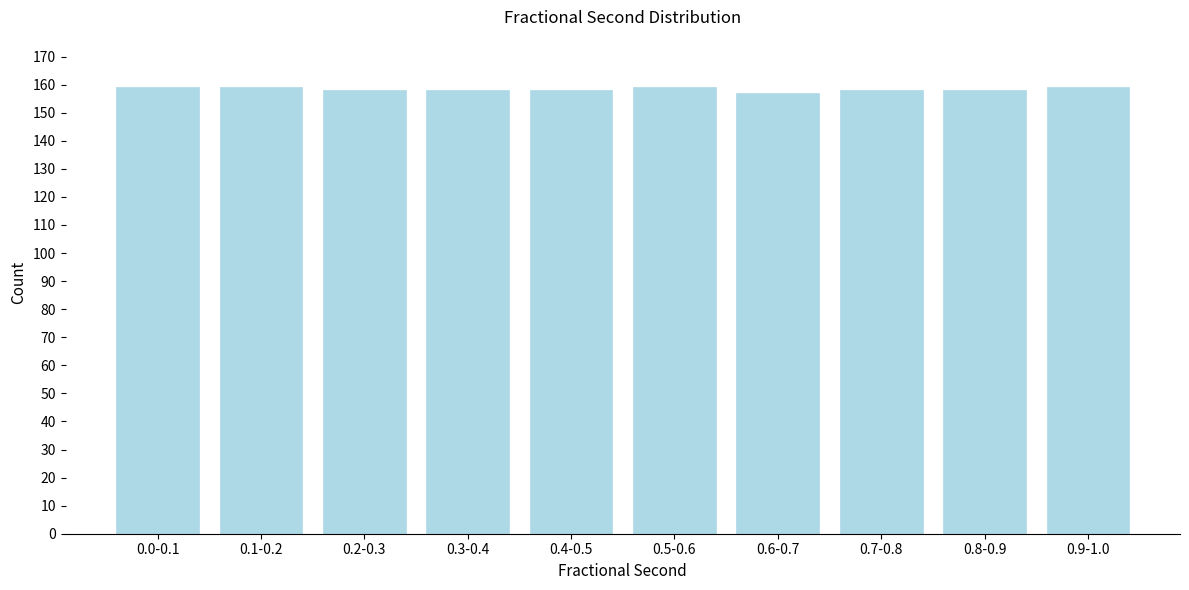

Reading right to left, extract all data points from this chart.

159	158	158	157	159	158	158	158	159	159